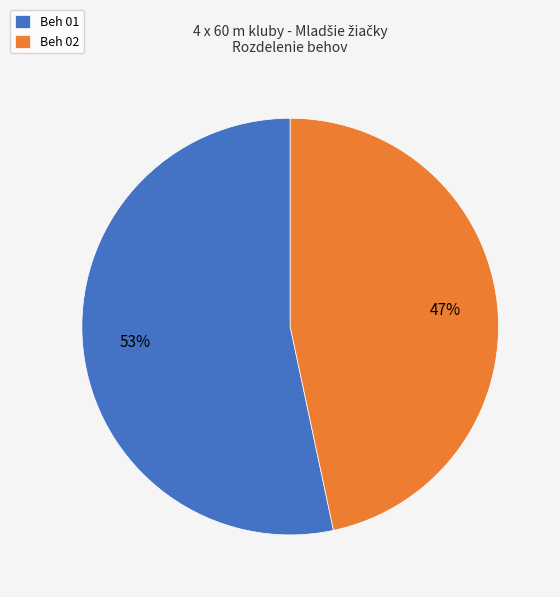

Rank the categories by value from highest to lowest.

Beh 01, Beh 02